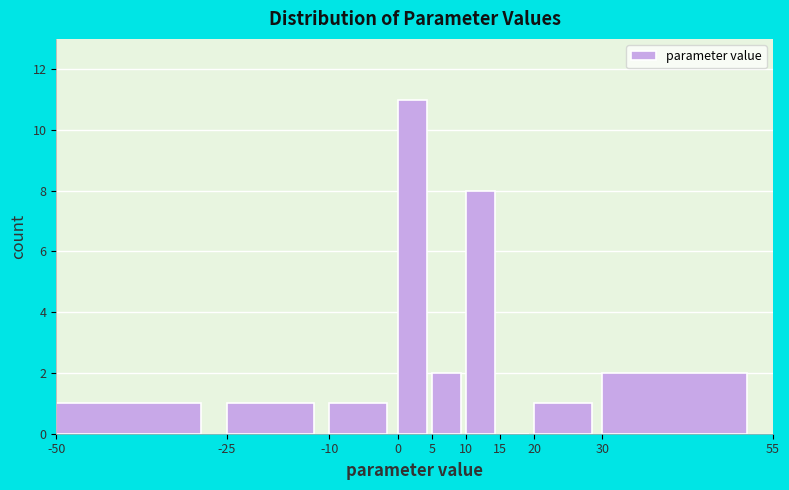

Reading left to right, transcribe this chart: for each bar, give the range it covers on the x-axis and its height. The values are not printed on the chart, so give them approximately, as read against the axis.

-50 to -25: 1
-25 to -10: 1
-10 to 0: 1
0 to 5: 11
5 to 10: 2
10 to 15: 8
15 to 20: 0
20 to 30: 1
30 to 55: 2